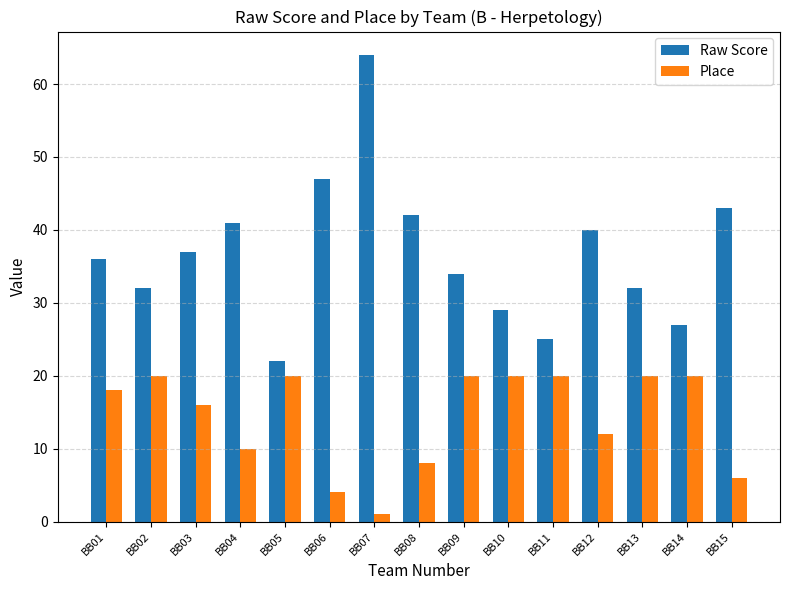

What is the value of the Raw Score bar at the 2nd from the left?

32